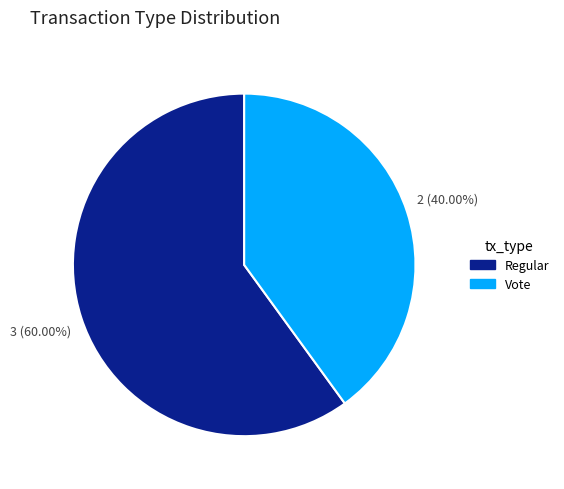

Is there a majority slice in this chart?

Yes